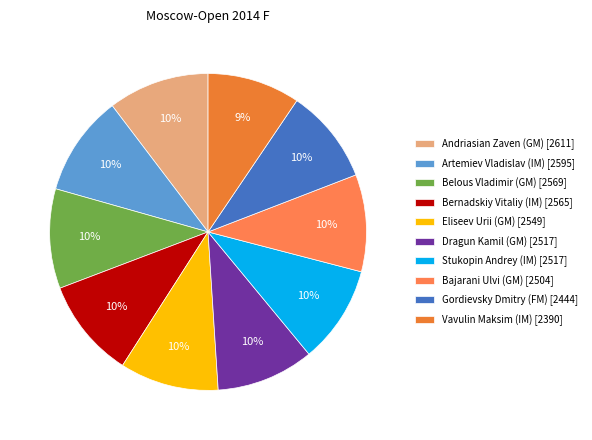

What is the change in value from Bernadskiy Vitaliy (IM) to Stukopin Andrey (IM)?

-48